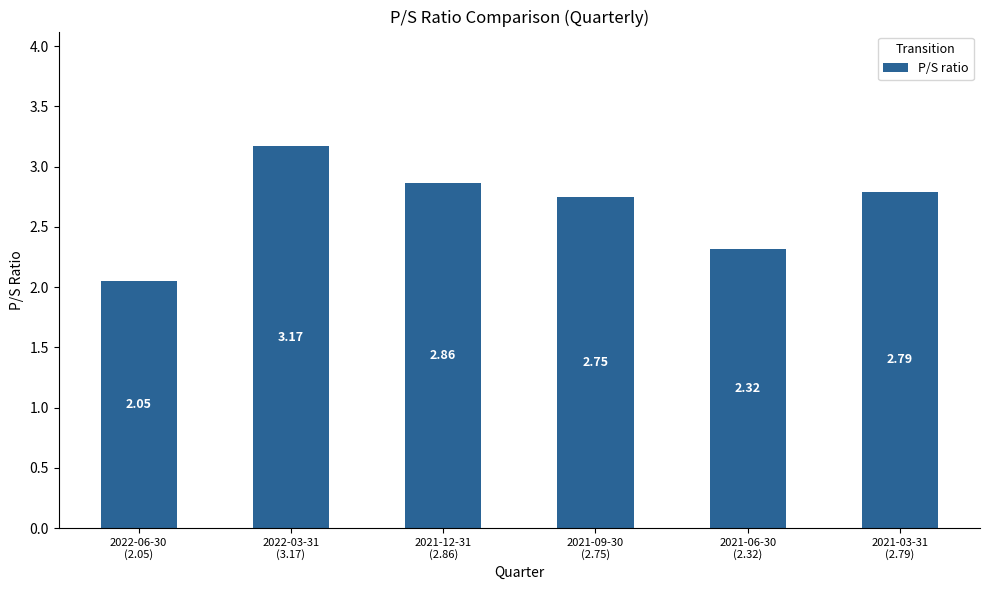

What is the label of the 2nd bar from the left?

2022-03-31
(3.17)